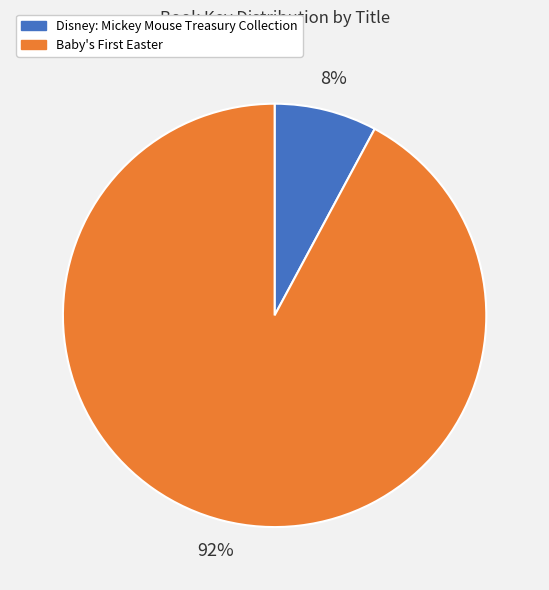

The Disney: Mickey Mouse Treasury Collection slice represents 1% of the pie. True or false?

False